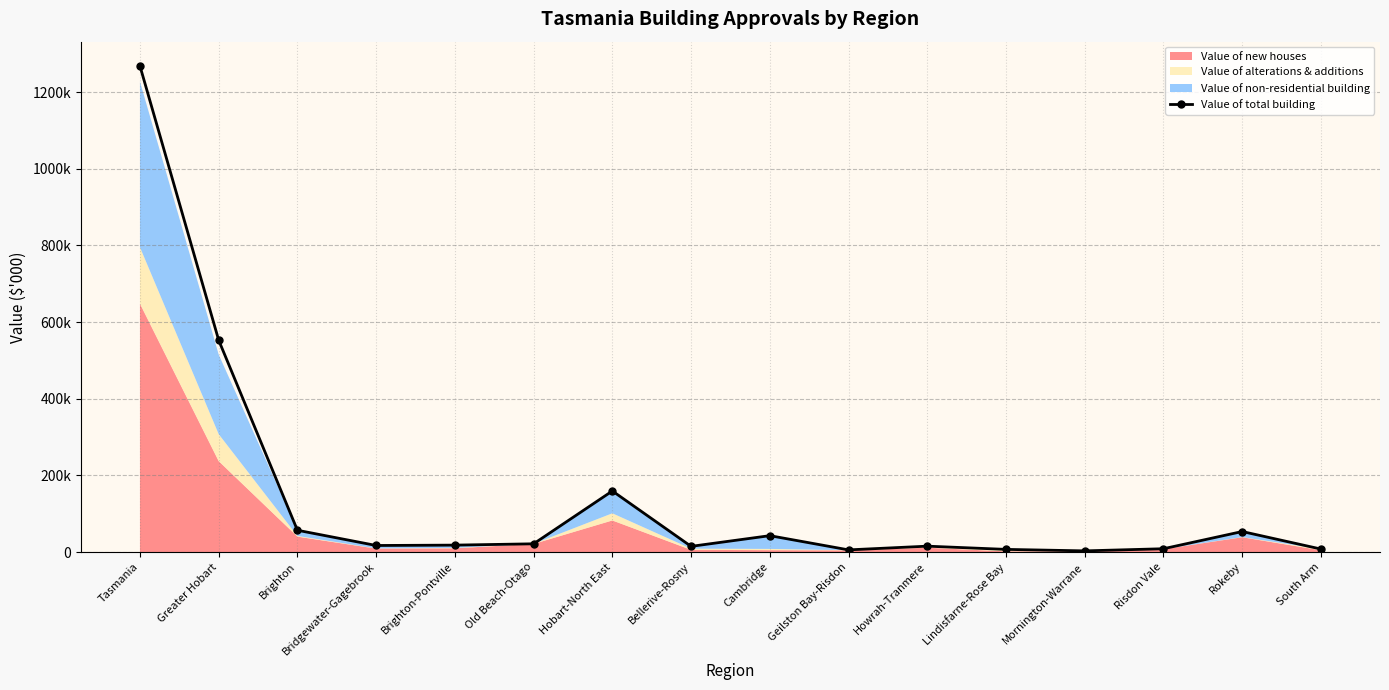

Read the value at Bellerive-Rosny.

14932.4